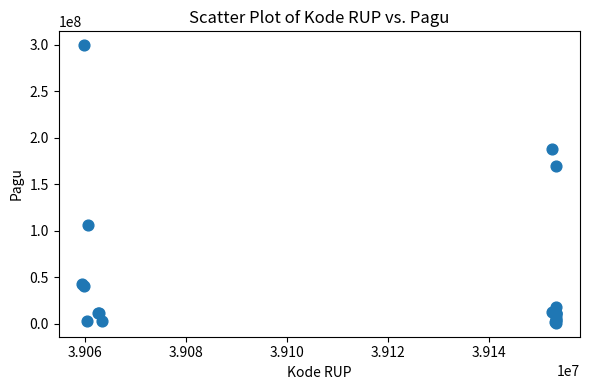

What Y value in the scatter plot is closest to 150290000?

169315000